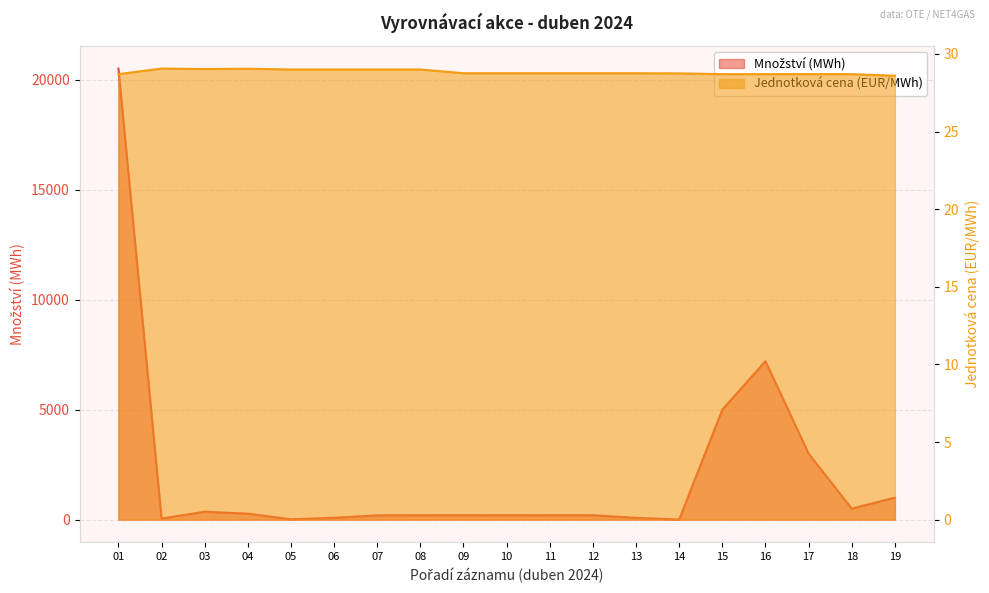

Where is the first local maximum for Množství (MWh)?

03